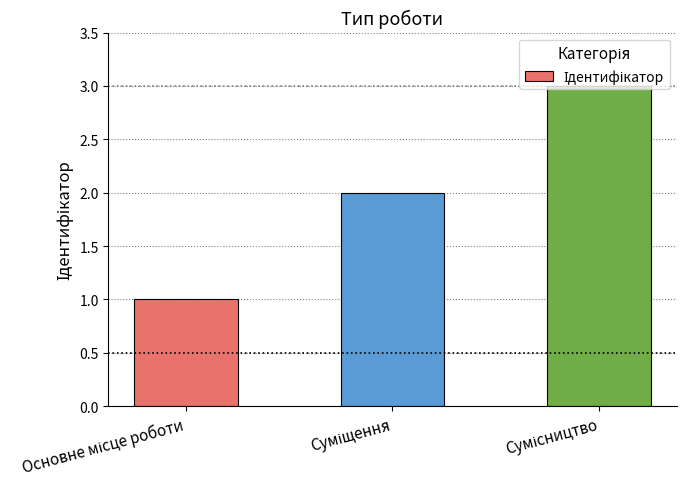

What is the maximum value shown in the chart?

3